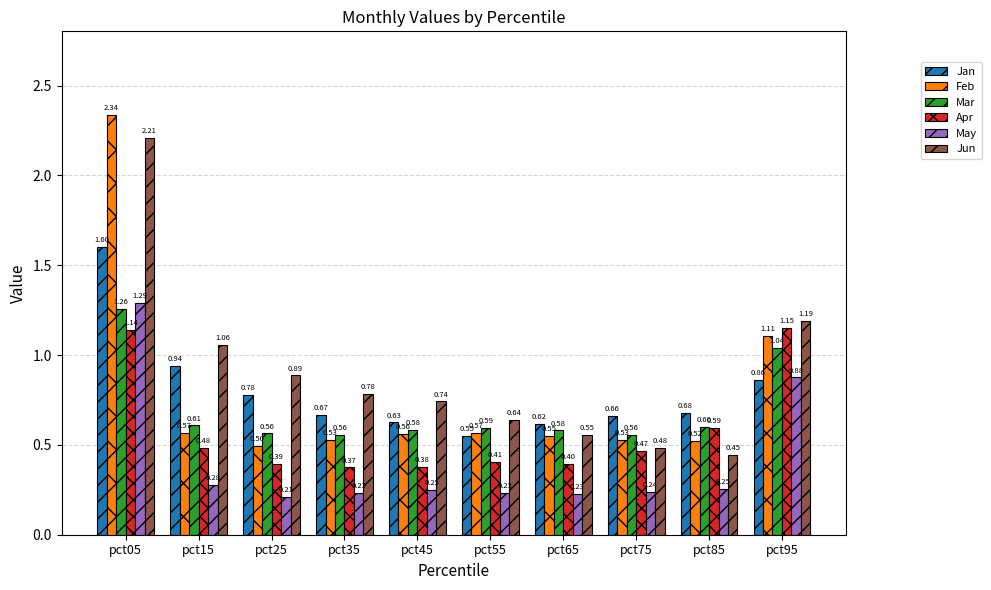

What is the maximum value for Jan?

1.6